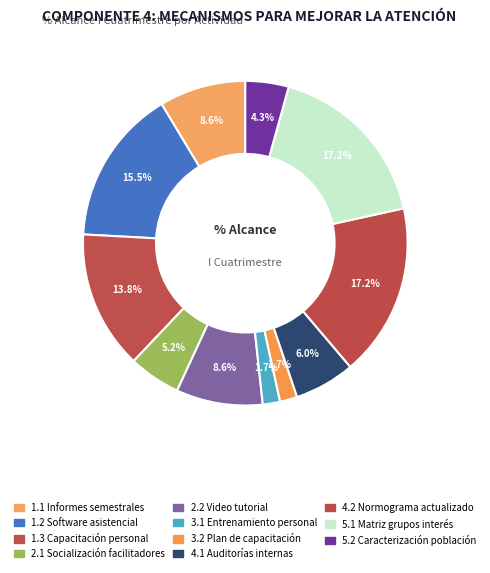

Is it true that 2.1 Socialización facilitadores is 1% of the pie?

False